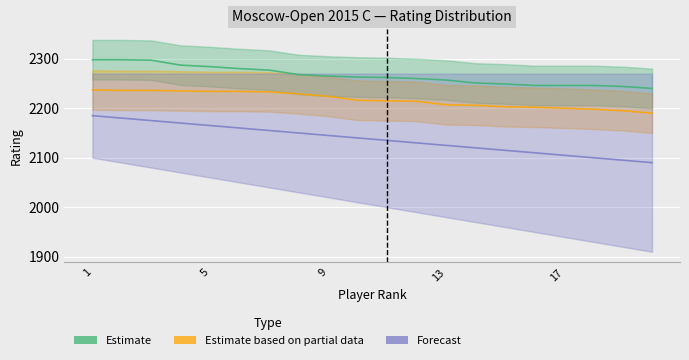

The Forecast series shows 620 at 9. True or false?

False